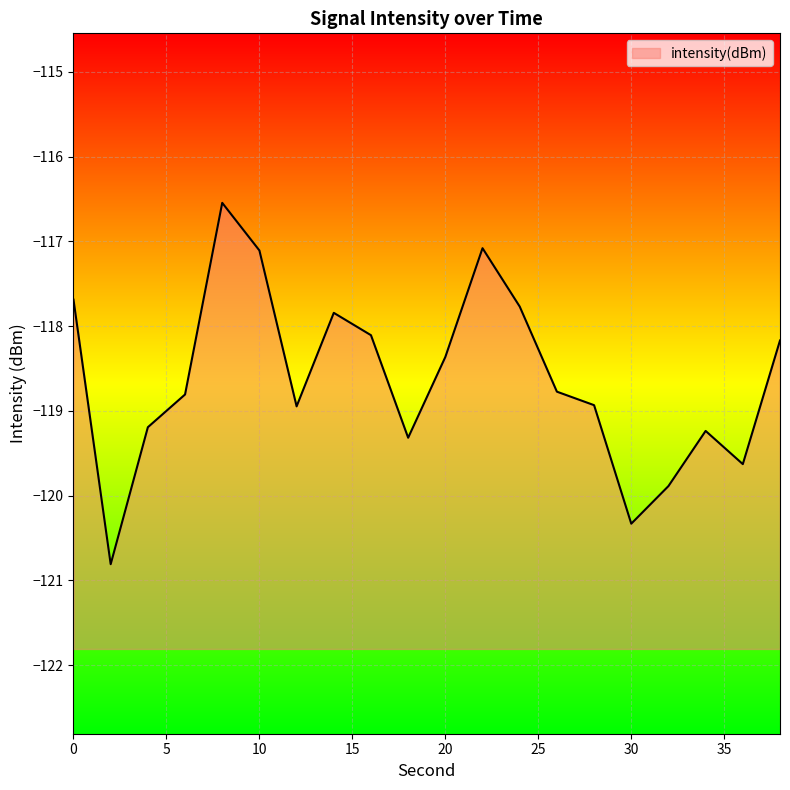

What is the value of the 18th point from the left?

-119.2